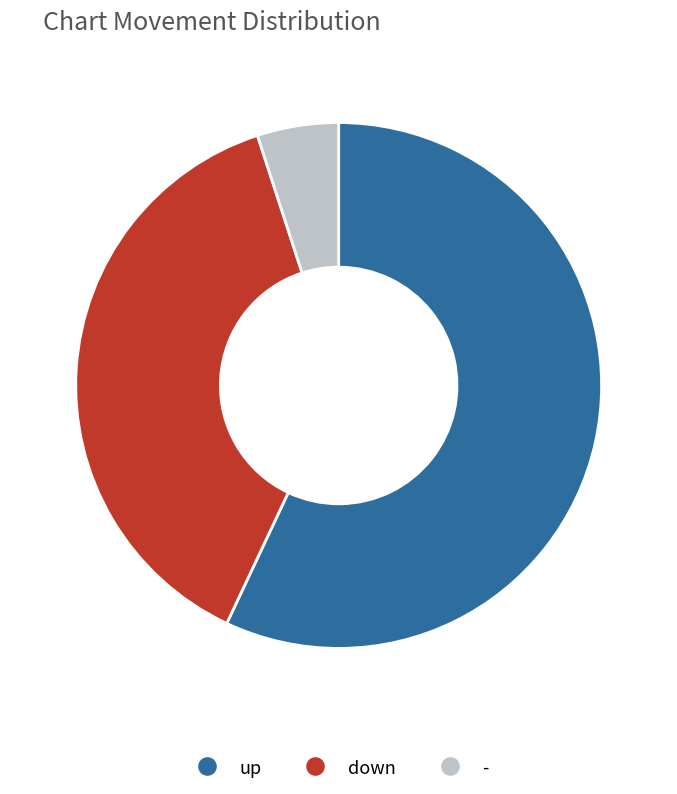

Does any single category account for the majority?

Yes